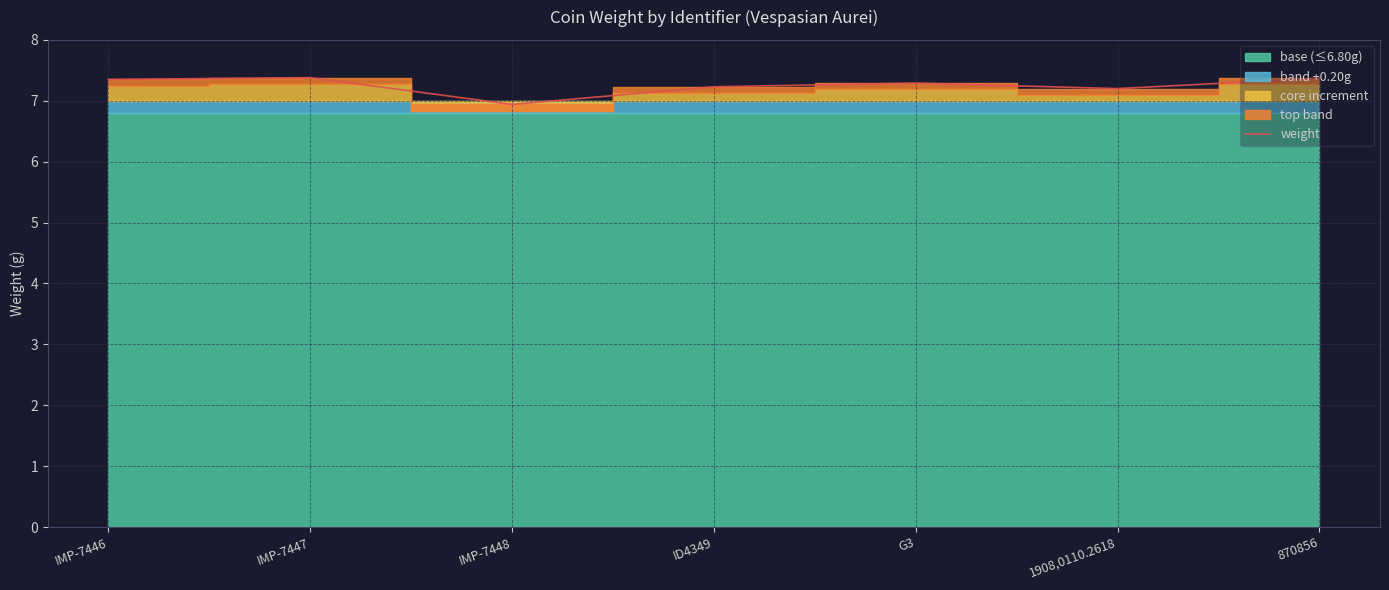

Rank the categories by value from highest to lowest.

IMP-7447, 870856, IMP-7446, G3, ID4349, 1908,0110.2618, IMP-7448